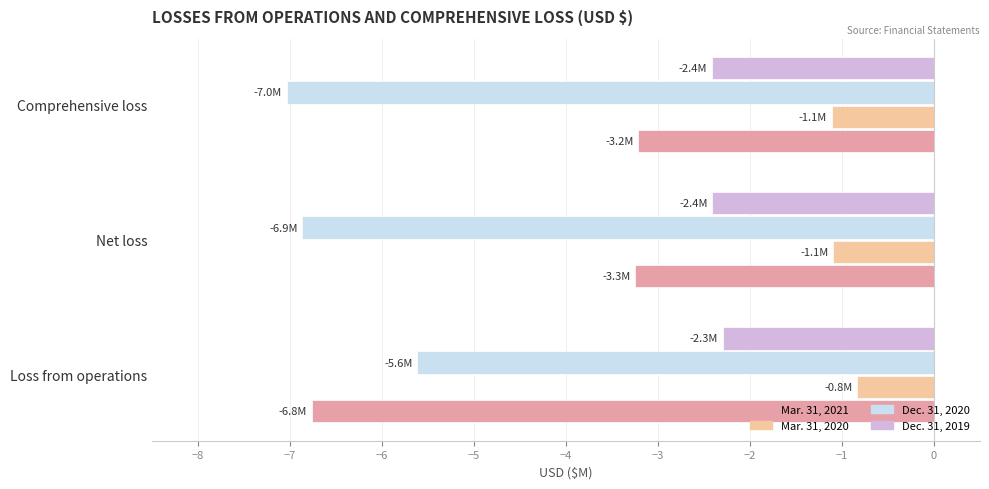

Which series changed the most between Loss from operations and Net loss?

Mar. 31, 2021